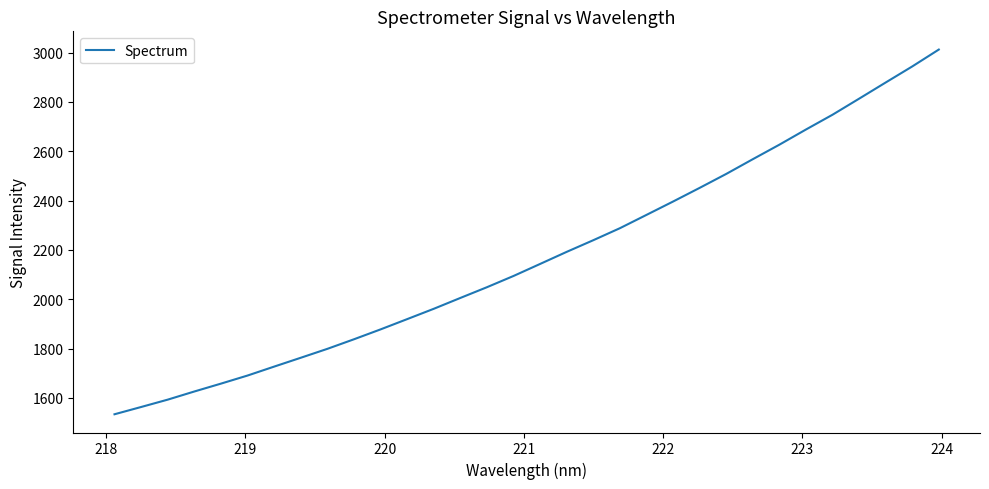

What is the difference between the maximum and minimum values?

1478.8